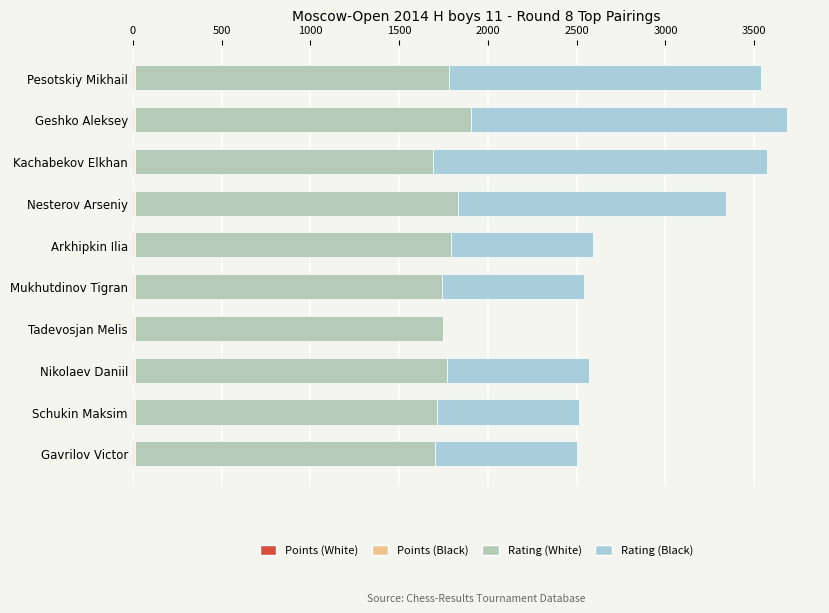

How many distinct data groups are displayed?

4